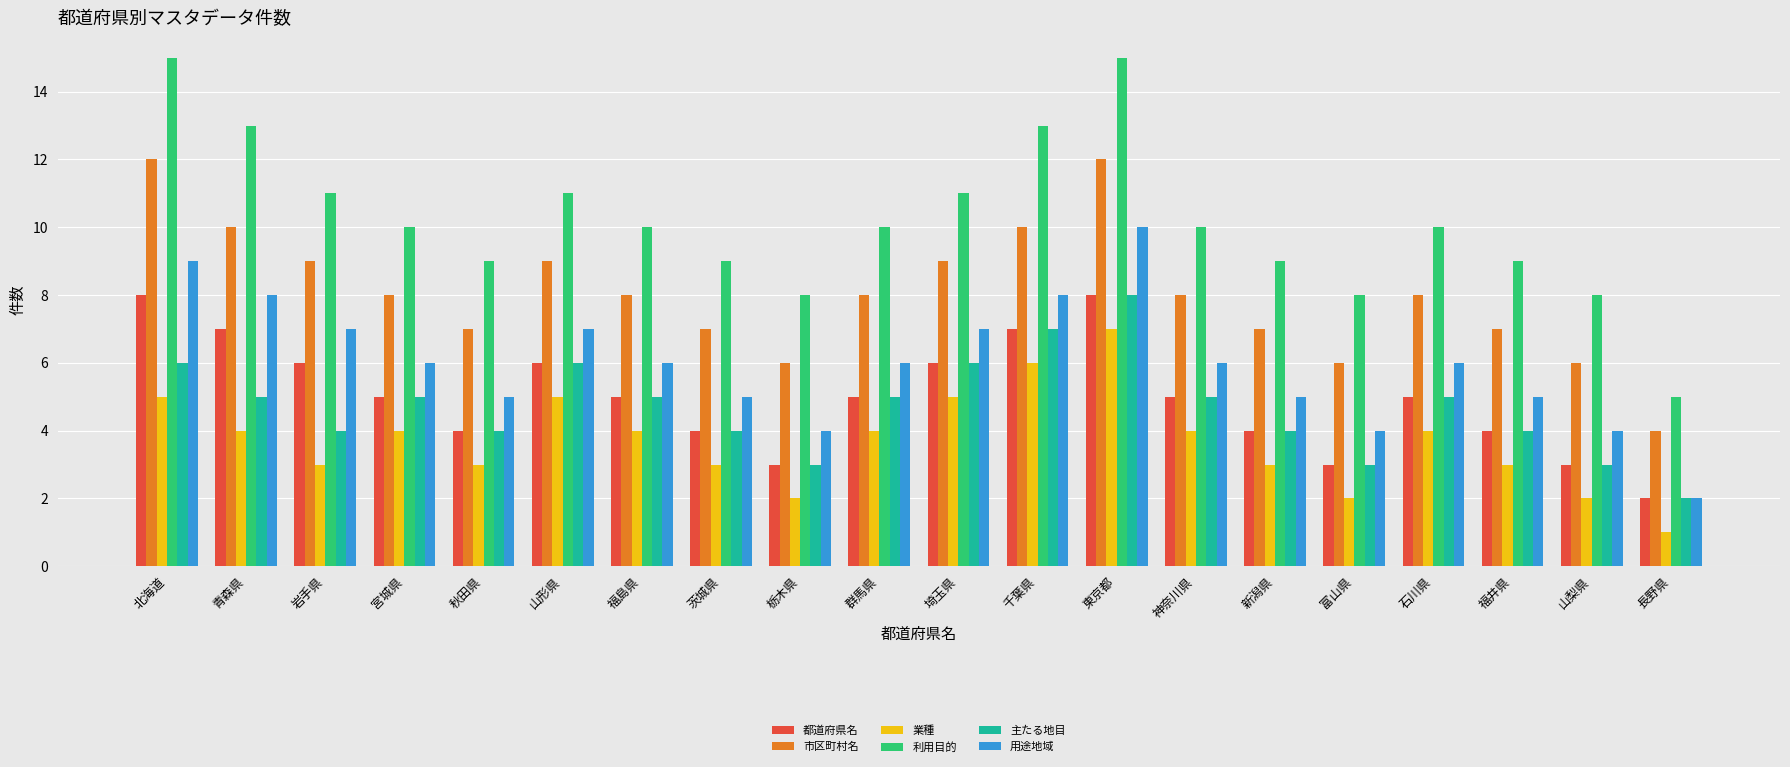

At which category is the sum across all series the highest?

東京都